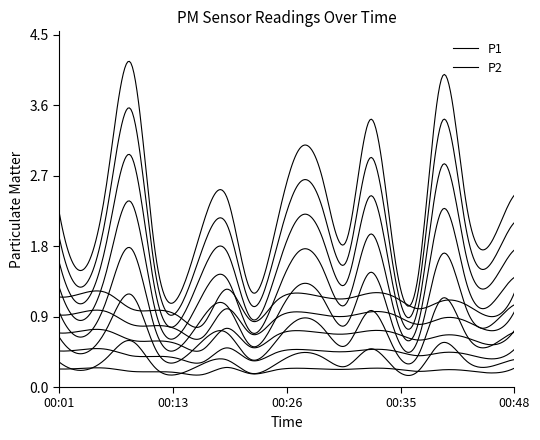

Is it true that P1 equals 0.8 at 00:16?

False